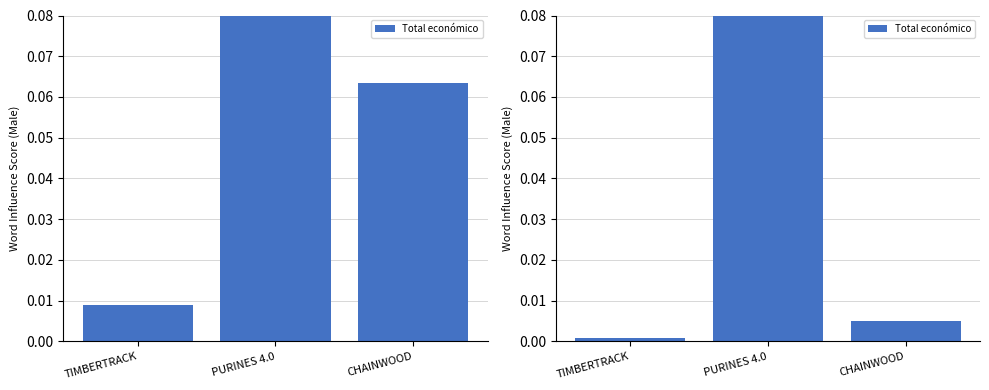

At which label is the value closest to 0?

TIMBERTRACK